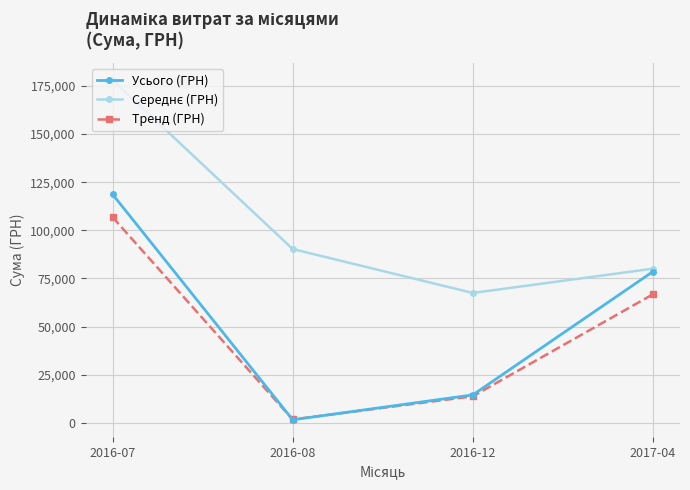

List the labels in order of Тренд (ГРН) value, largest first.

2016-07, 2017-04, 2016-12, 2016-08